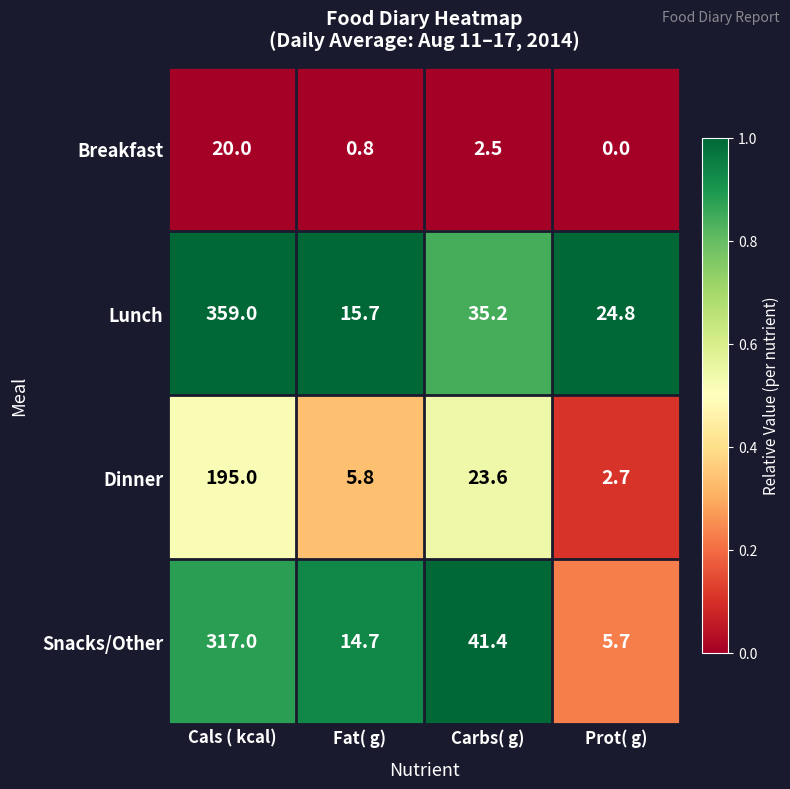

Reading right to left, extract all data points from this chart.

Breakfast: Prot( g)=0.0	Carbs( g)=2.5	Fat( g)=0.8	Cals ( kcal)=20.0
Lunch: Prot( g)=24.8	Carbs( g)=35.2	Fat( g)=15.7	Cals ( kcal)=359.0
Dinner: Prot( g)=2.7	Carbs( g)=23.6	Fat( g)=5.8	Cals ( kcal)=195.0
Snacks/Other: Prot( g)=5.7	Carbs( g)=41.4	Fat( g)=14.7	Cals ( kcal)=317.0